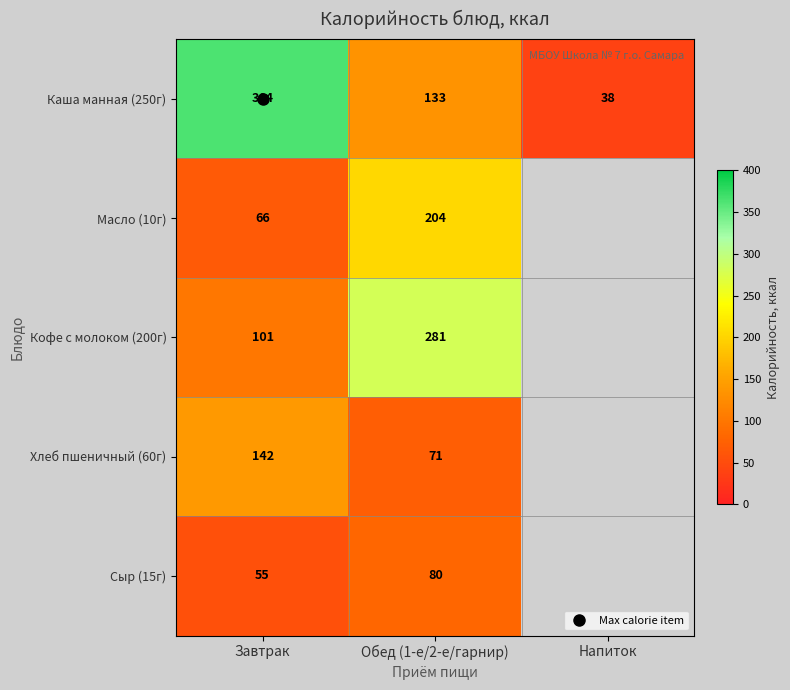

Which series has the largest total across all categories?

Каша манная (250г)